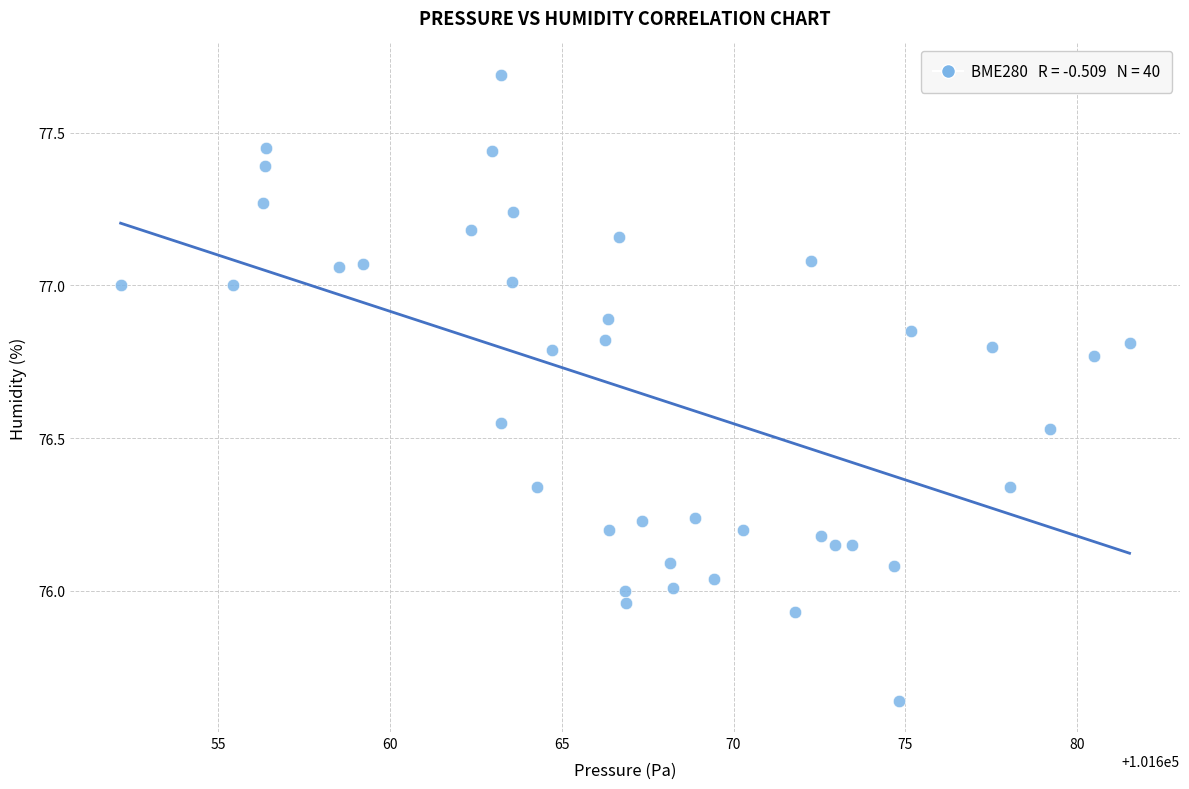

What is the range of X values (max minus min)?

29.4